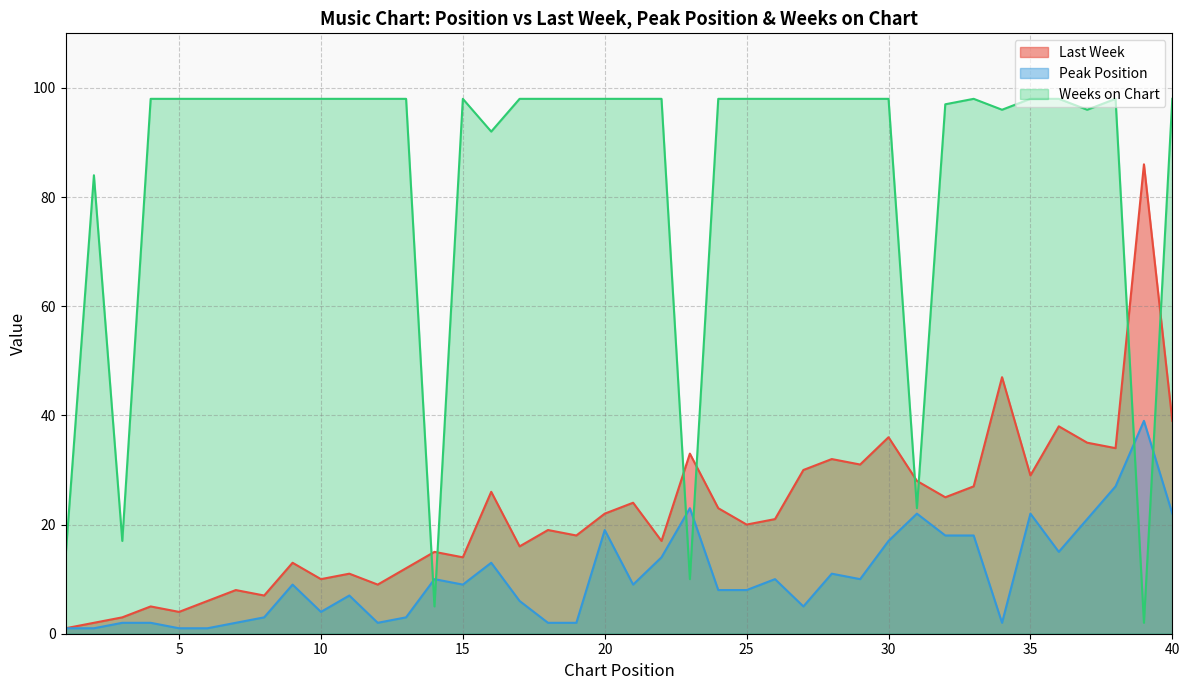

What is the difference between the maximum and minimum values in the Peak Position series?

38